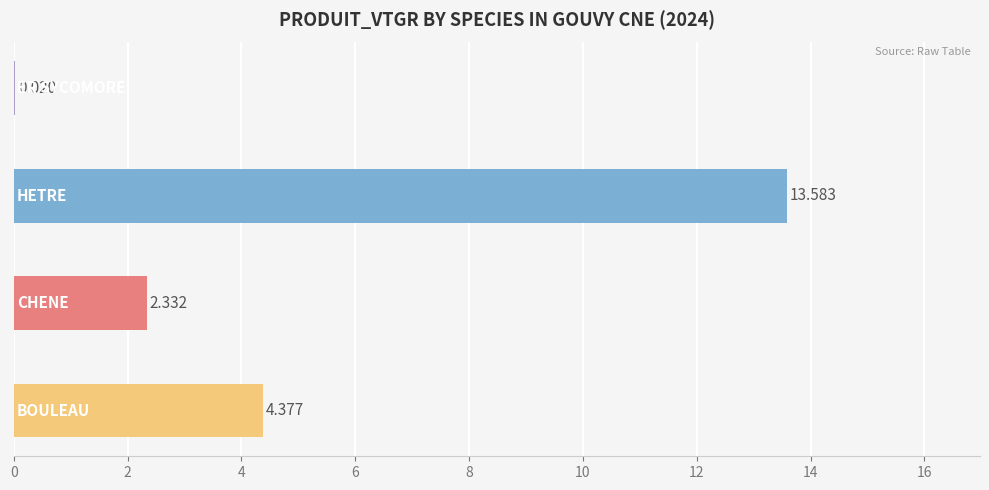

Are the bars horizontal?

Yes